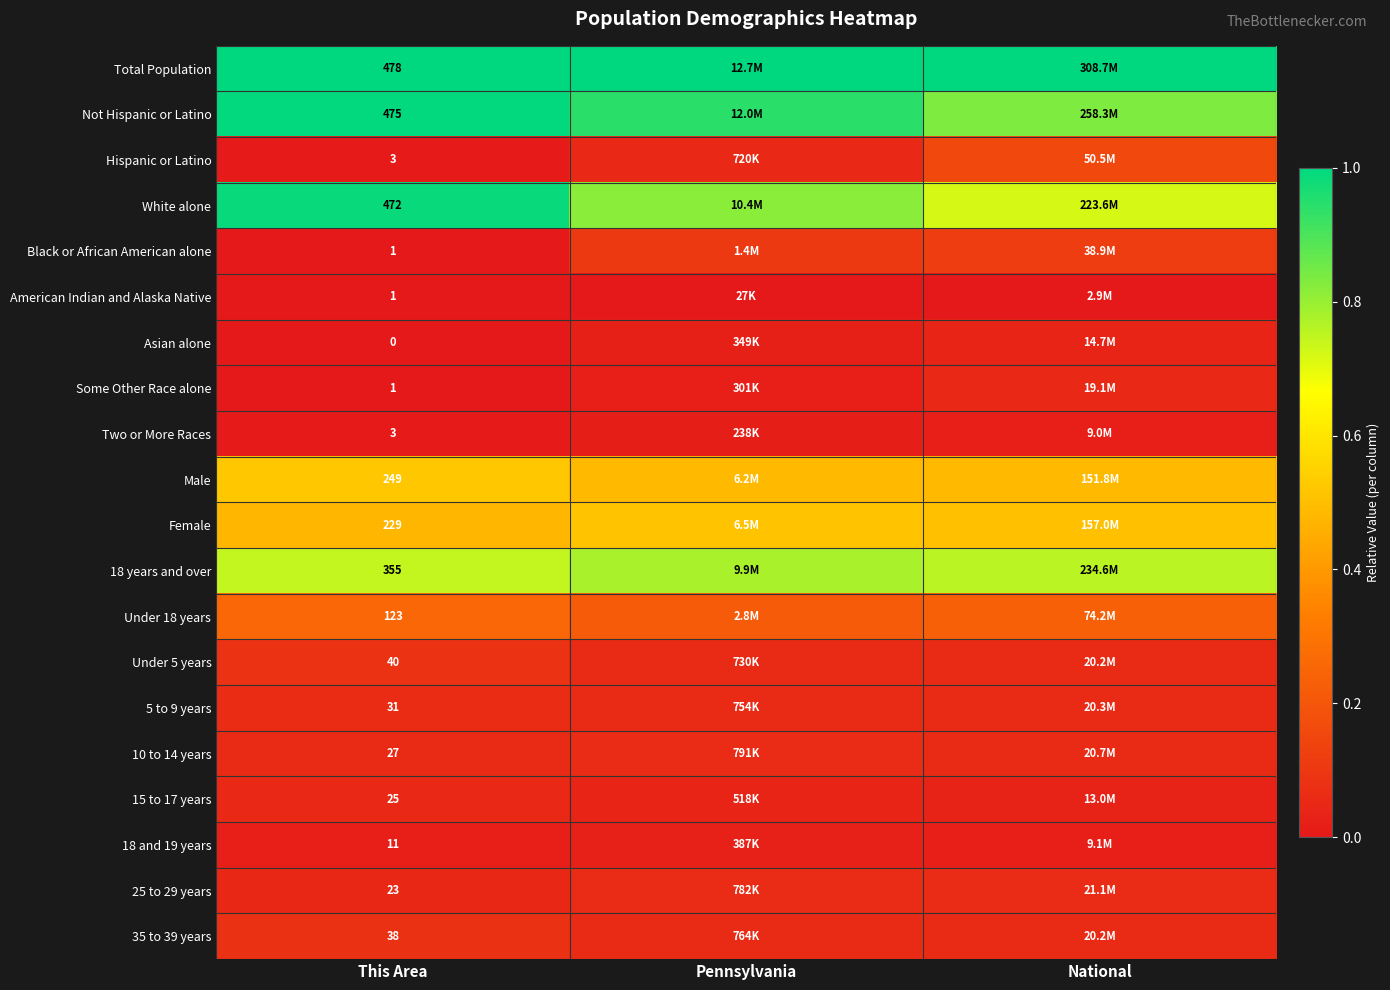

Which has a higher value, Pennsylvania or This Area?

Pennsylvania